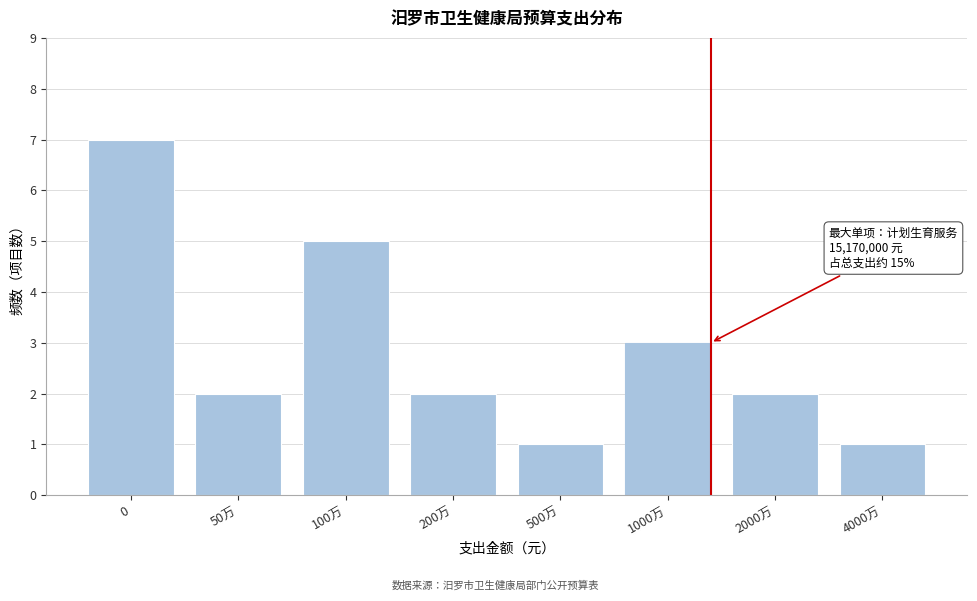

Reading right to left, what are all the values shown in this chart?

4000万=1	2000万=2	1000万=3	500万=1	200万=2	100万=5	50万=2	0=7